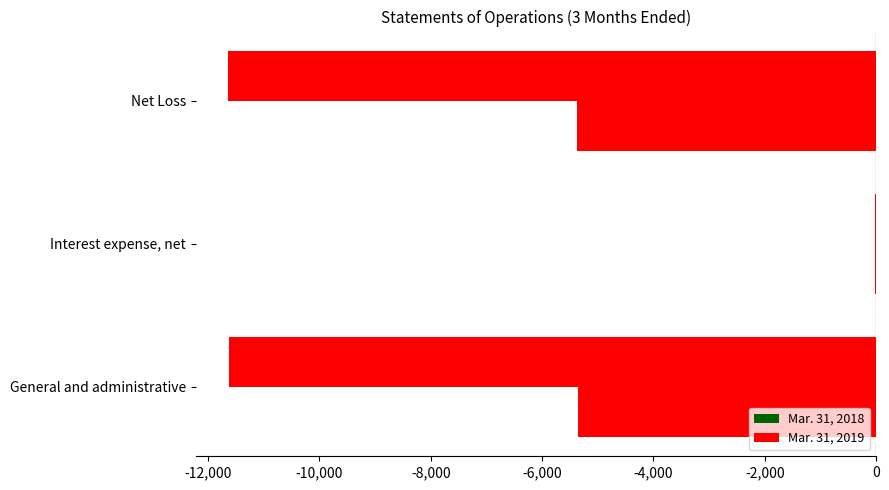

What is the highest value of the Mar. 31, 2019 series?

-18